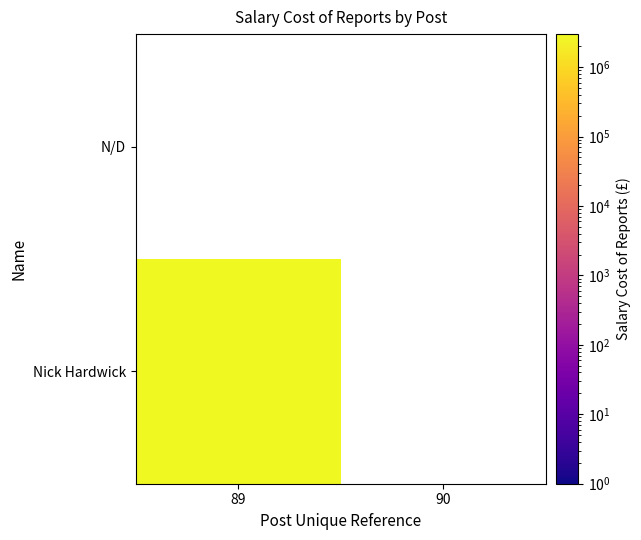

Rank the series by their average value, from highest to lowest.

Nick Hardwick, N/D